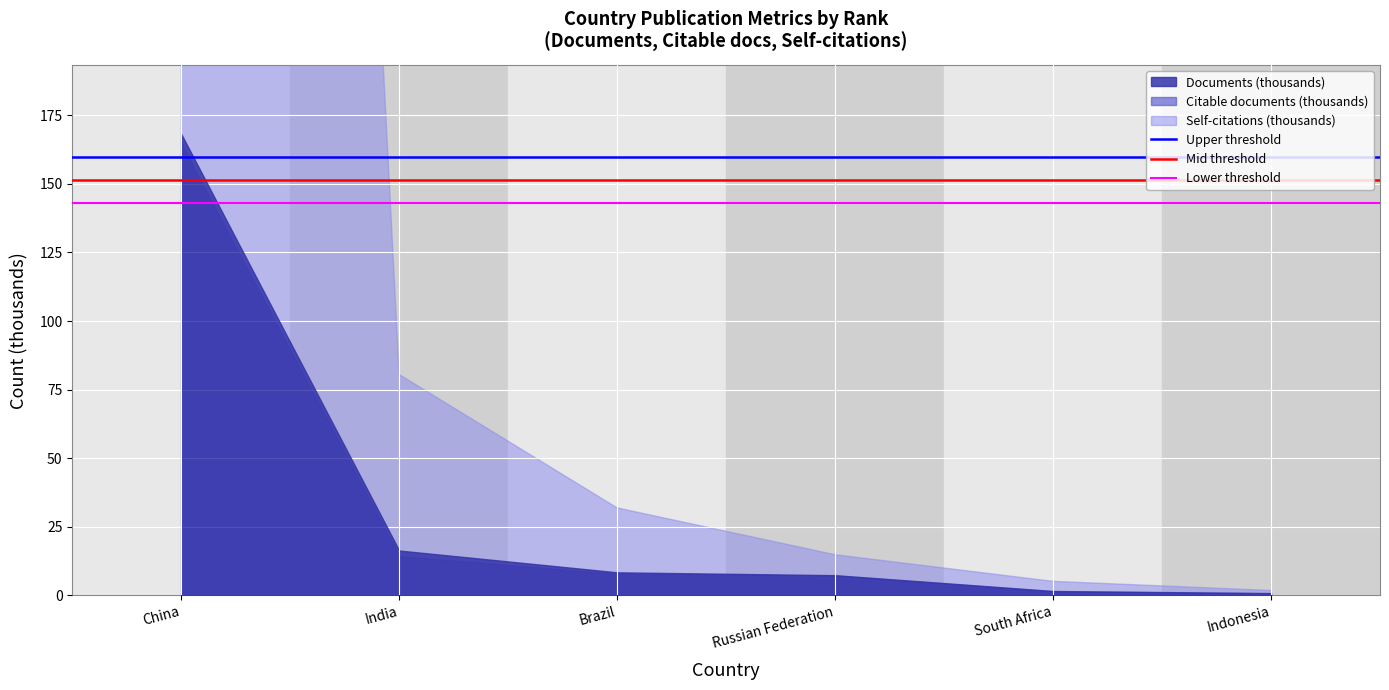

What is the label of the 1st point from the left?

China